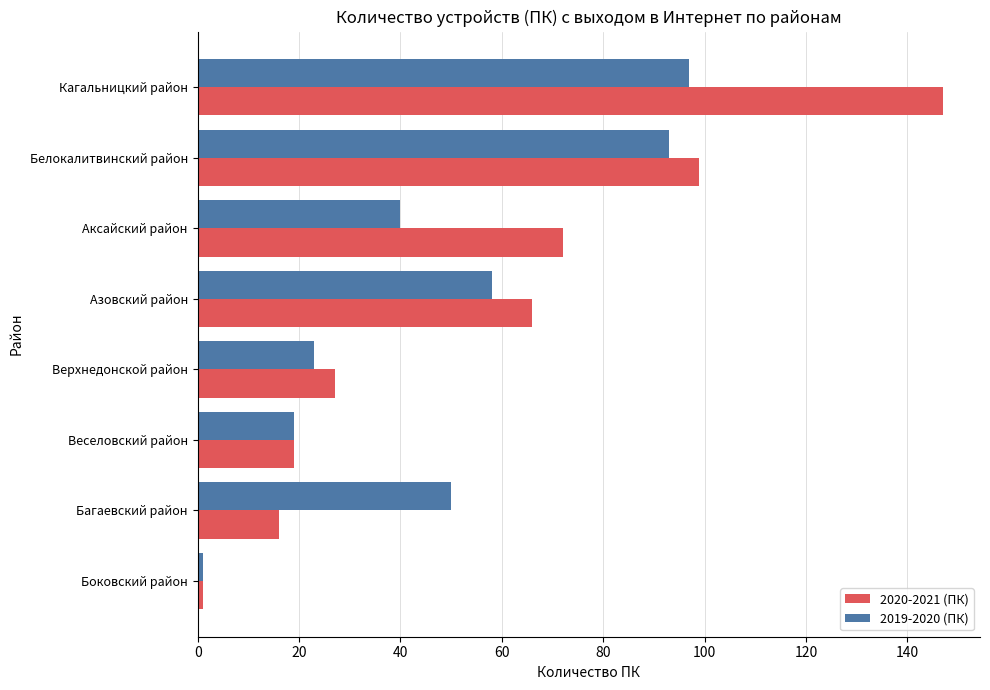

List the series in order of their overall mean, lowest first.

2019-2020 (ПК), 2020-2021 (ПК)